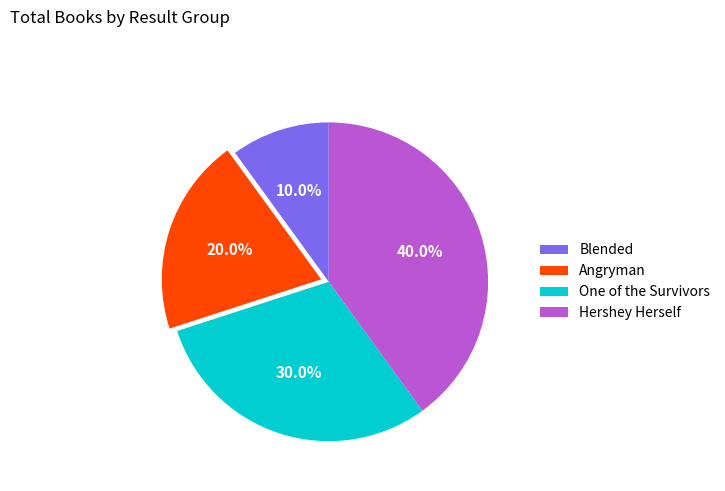

Which category has the biggest portion of the pie?

Hershey Herself